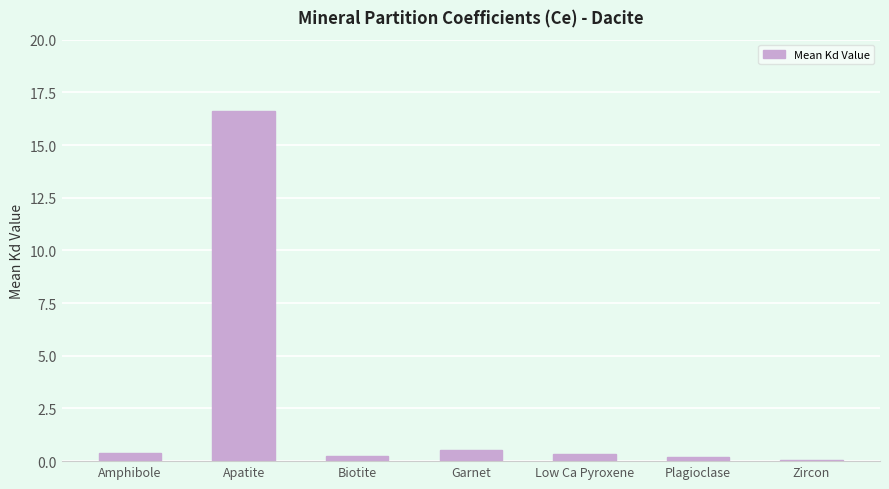

What is the label of the 5th bar from the left?

Low Ca Pyroxene